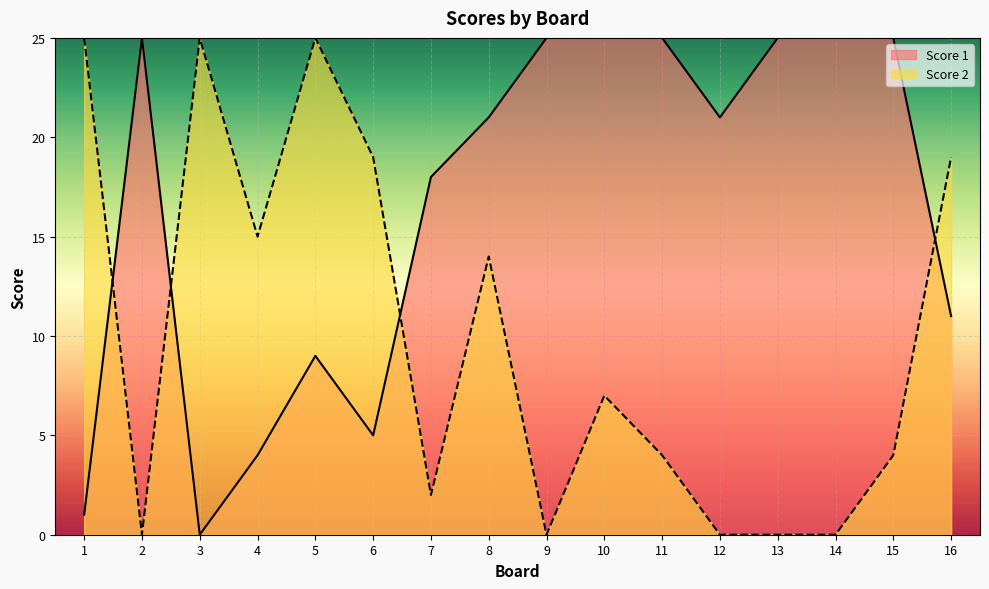

How many intersections are there between Score 2 and Score 1?

4